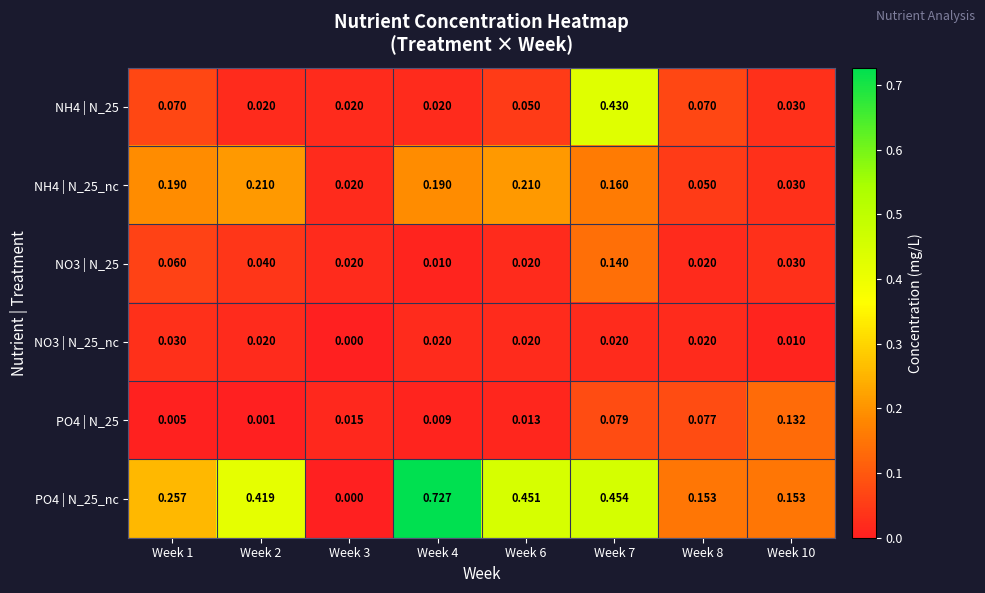

Which series changed the most between Week 1 and Week 6?

PO4 | N_25_nc